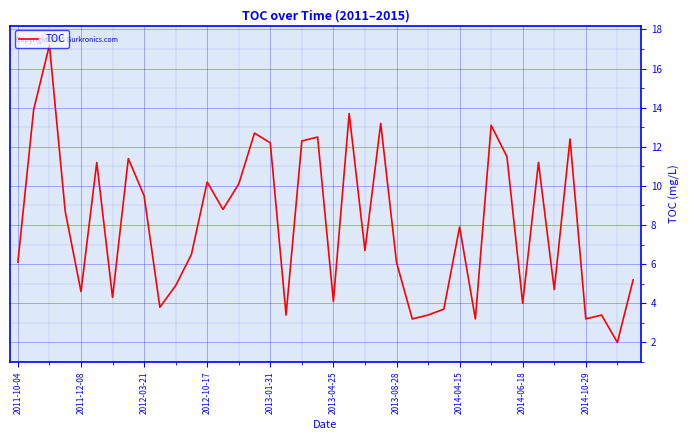

What is the maximum value shown in the chart?

17.2